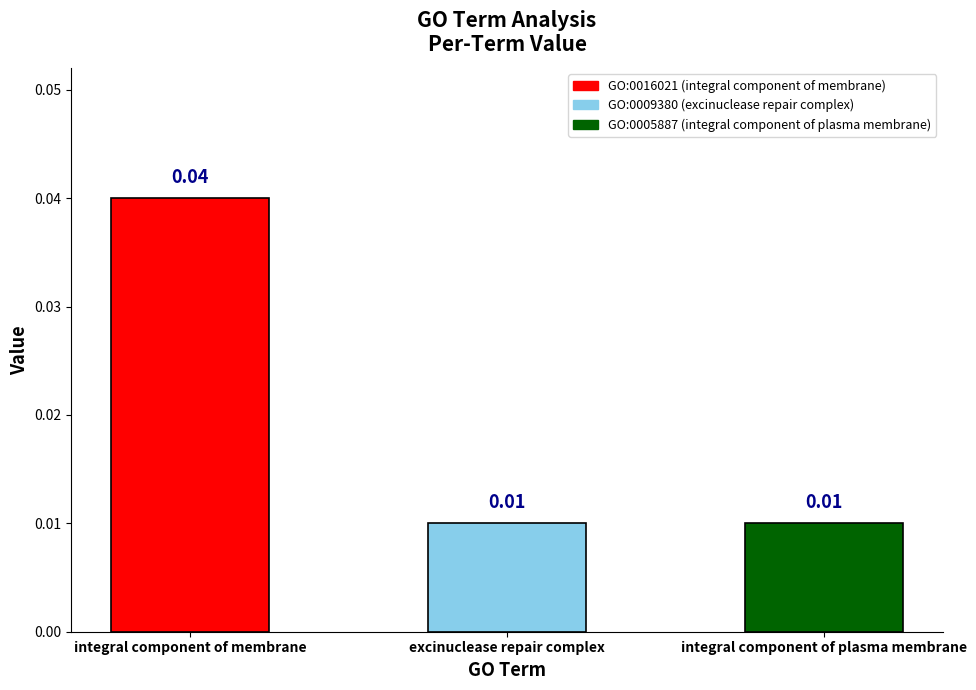

What is the label of the 1st bar from the right?

integral component of plasma membrane